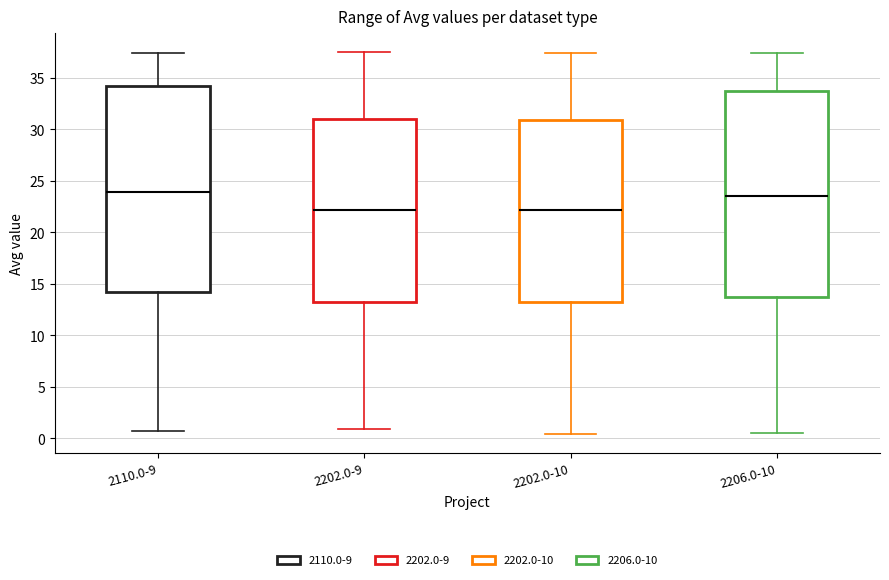

Reading left to right, transcribe this box plot: for each box, give where its median line is, the range the box spans, and where its two whiskers end, as read against the y-axis. The values are not printed on the chart, so give them approximately, as read against the axis.

2110.0-9: median 24.0, box 14.0 to 34.0, whiskers 0.5 to 37.5
2202.0-9: median 22.0, box 13.5 to 31.0, whiskers 1.0 to 37.5
2202.0-10: median 22.0, box 13.0 to 31.0, whiskers 0.5 to 37.5
2206.0-10: median 23.5, box 13.5 to 33.5, whiskers 0.5 to 37.5